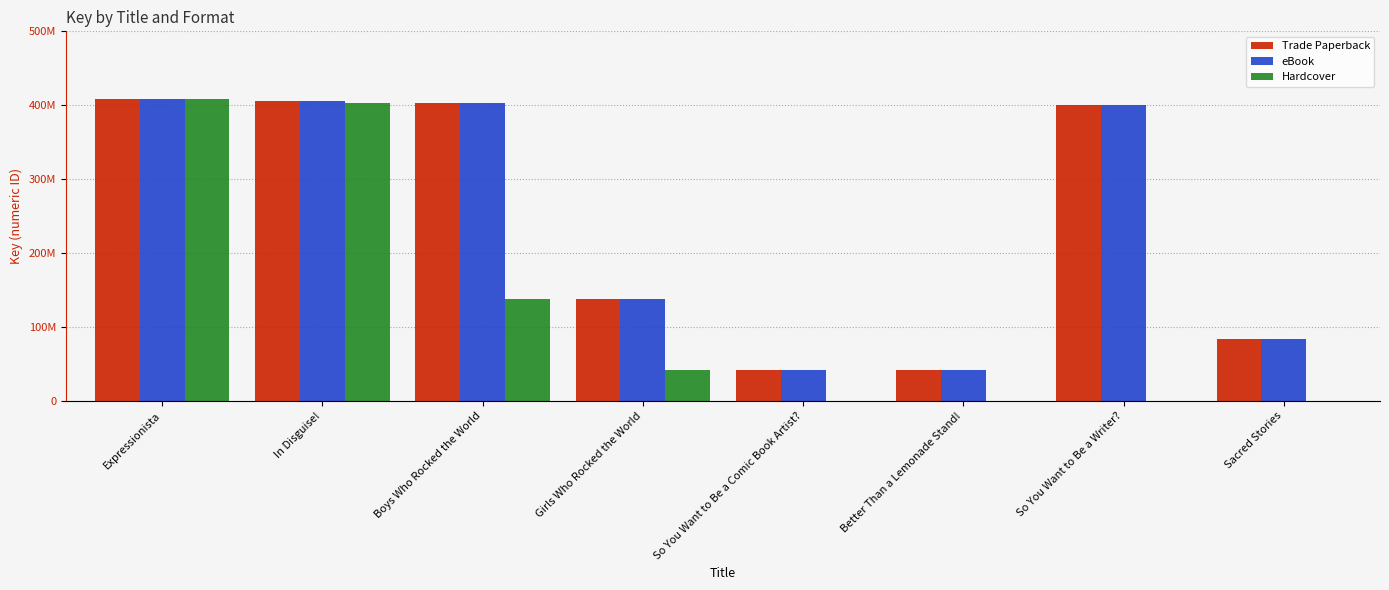

Rank the categories by Trade Paperback value from highest to lowest.

Expressionista, In Disguise!, Boys Who Rocked the World, So You Want to Be a Writer?, Girls Who Rocked the World, Sacred Stories, So You Want to Be a Comic Book Artist?, Better Than a Lemonade Stand!